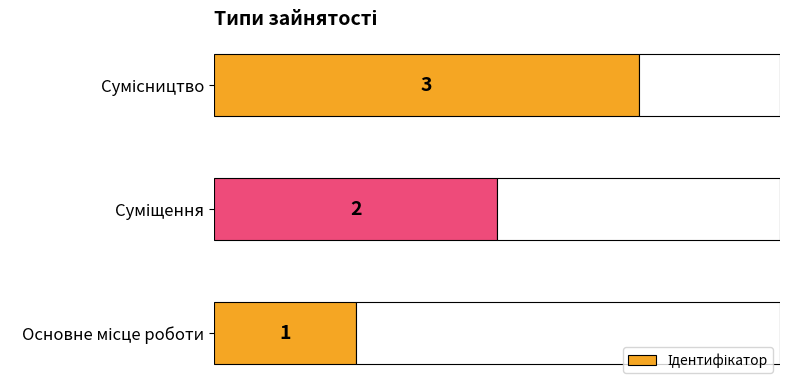

How many distinct data groups are displayed?

1